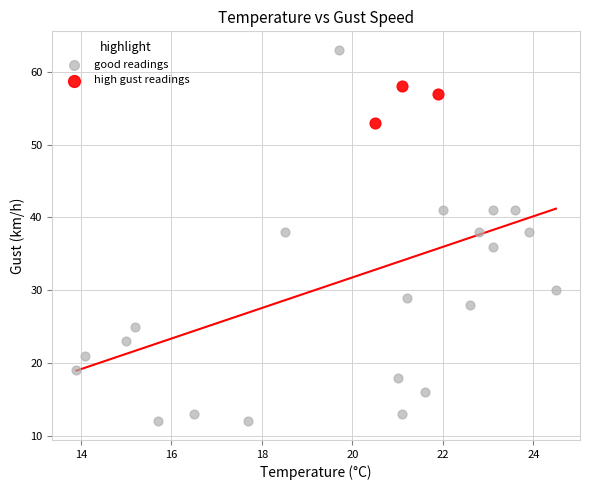

Which series contains the lowest Y value?

good readings